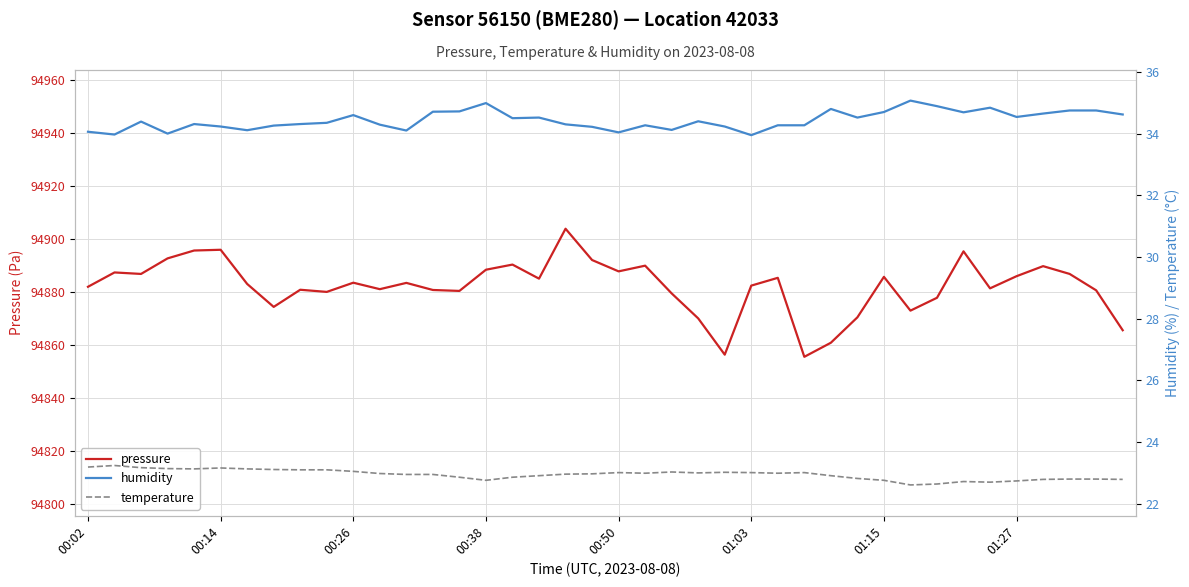

True or false: pressure and temperature cross at least once.

False